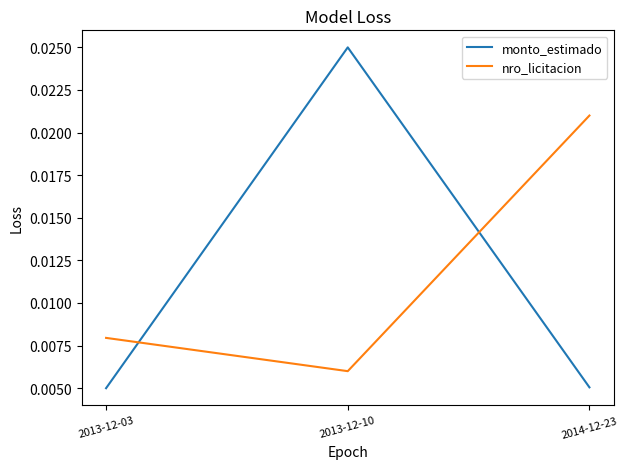

What position from the right is 2014-12-23?

1